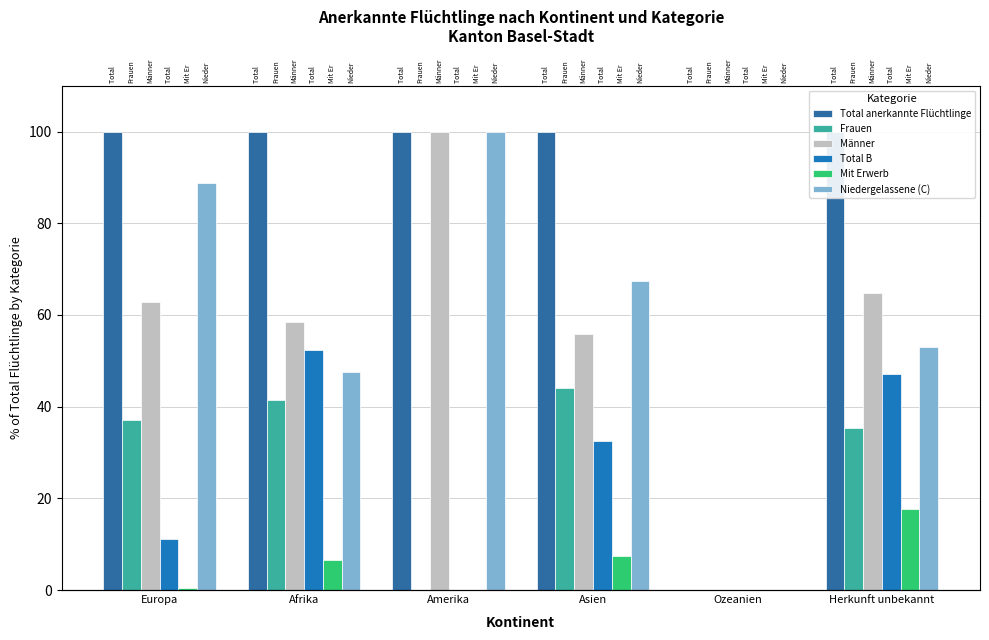

What are all the series names shown in the legend?

Total anerkannte Flüchtlinge, Frauen, Männer, Total B, Mit Erwerb, Niedergelassene (C)